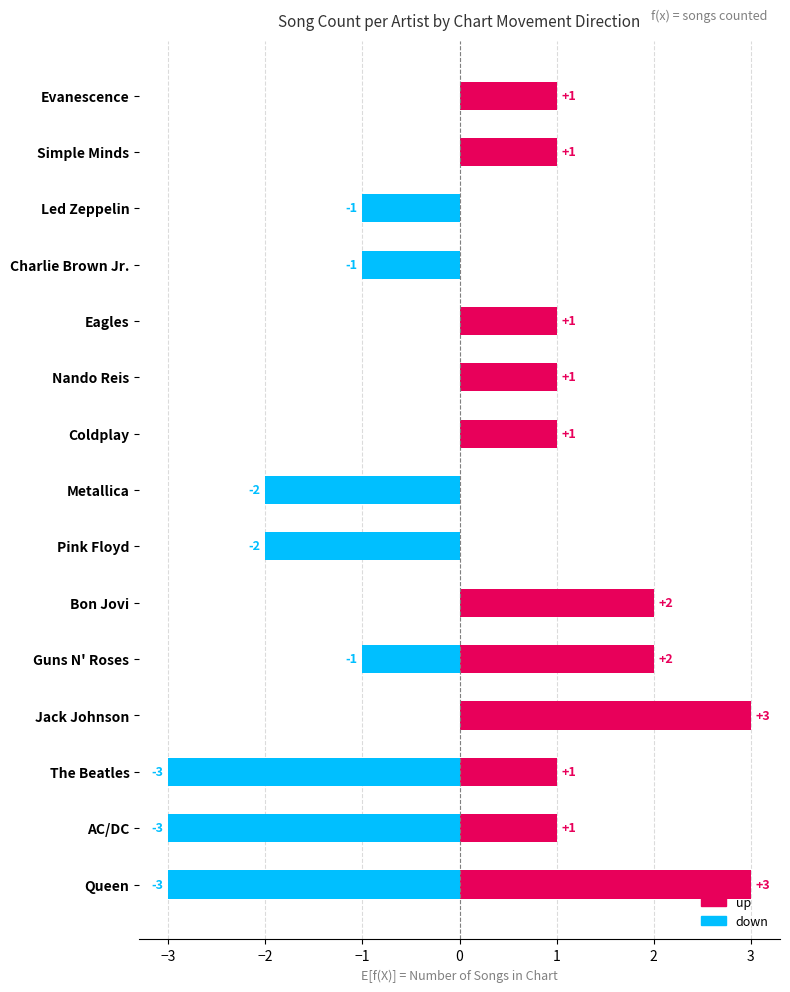

Reading right to left, list all the values displayed in this chart.

up: 1	1	0	0	1	1	1	0	0	2	2	3	1	1	3
down: 0	0	-1	-1	0	0	0	-2	-2	0	-1	0	-3	-3	-3